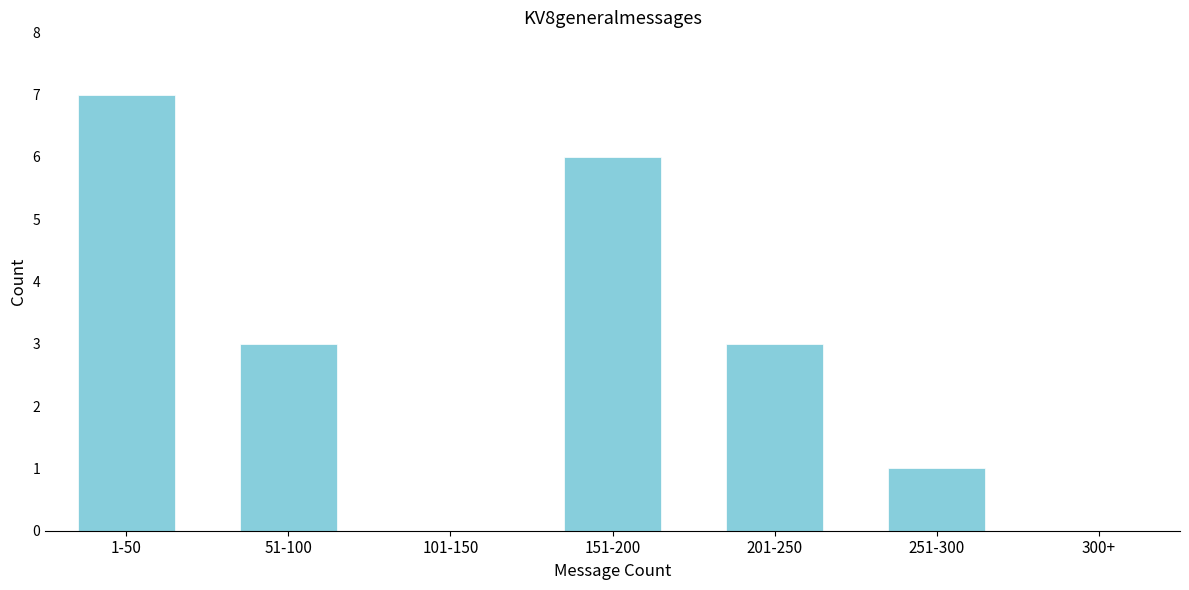

Reading left to right, extract all data points from this chart.

1-50=7	51-100=3	101-150=0	151-200=6	201-250=3	251-300=1	300+=0